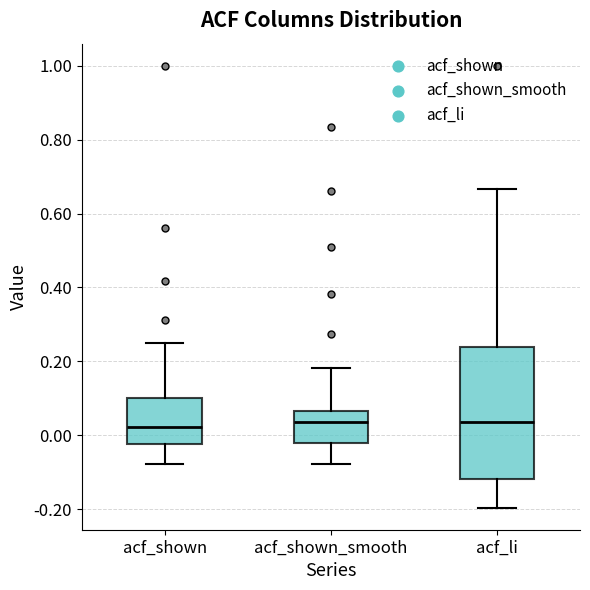

Where does the median line of the box for acf_li sit on the y-axis? The values are not printed on the chart, so give them approximately, as read against the axis.

0.04